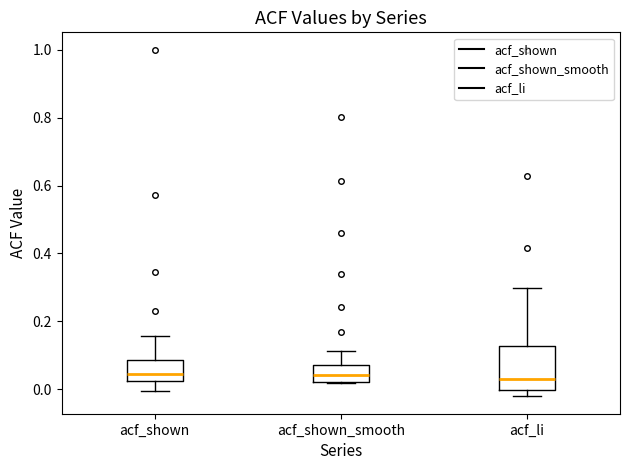

Reading left to right, read every box against the y-axis: the position of its median line, the range the box covers, and the ends of its whiskers. The values are not printed on the chart, so give them approximately, as read against the axis.

acf_shown: median 0.04, box 0.02 to 0.08, whiskers 0.00 to 0.16
acf_shown_smooth: median 0.04, box 0.02 to 0.08, whiskers 0.02 to 0.12
acf_li: median 0.04, box 0.00 to 0.12, whiskers -0.02 to 0.30